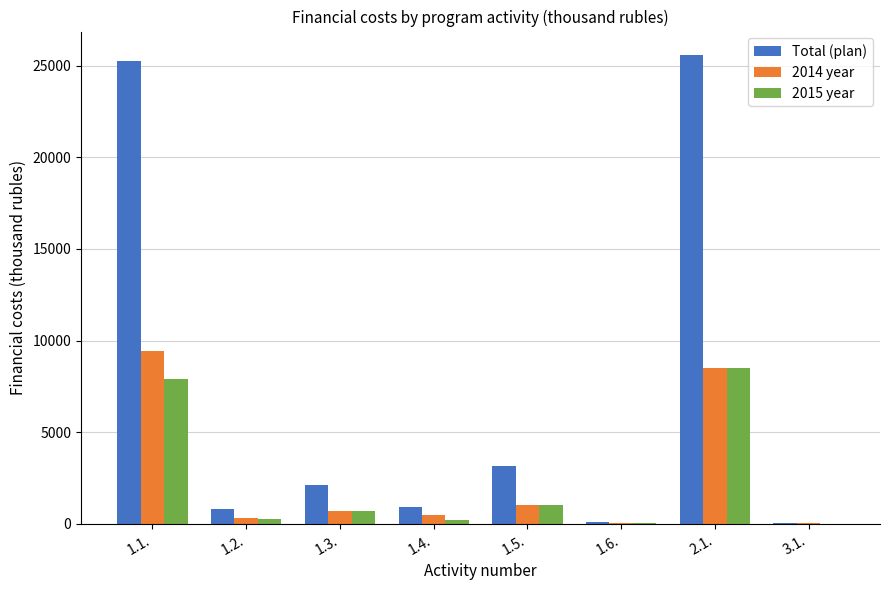

How many distinct data groups are displayed?

3